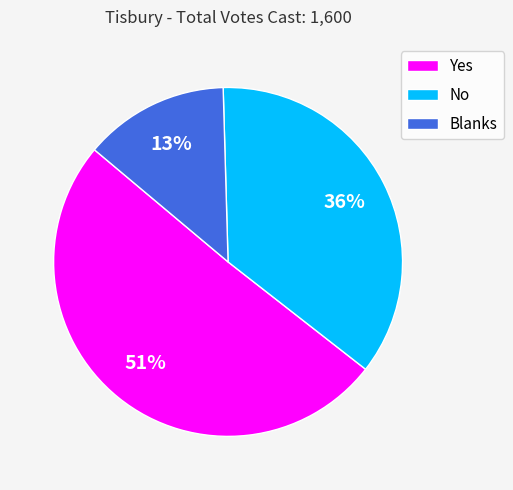

Between No and Yes, which is larger?

Yes